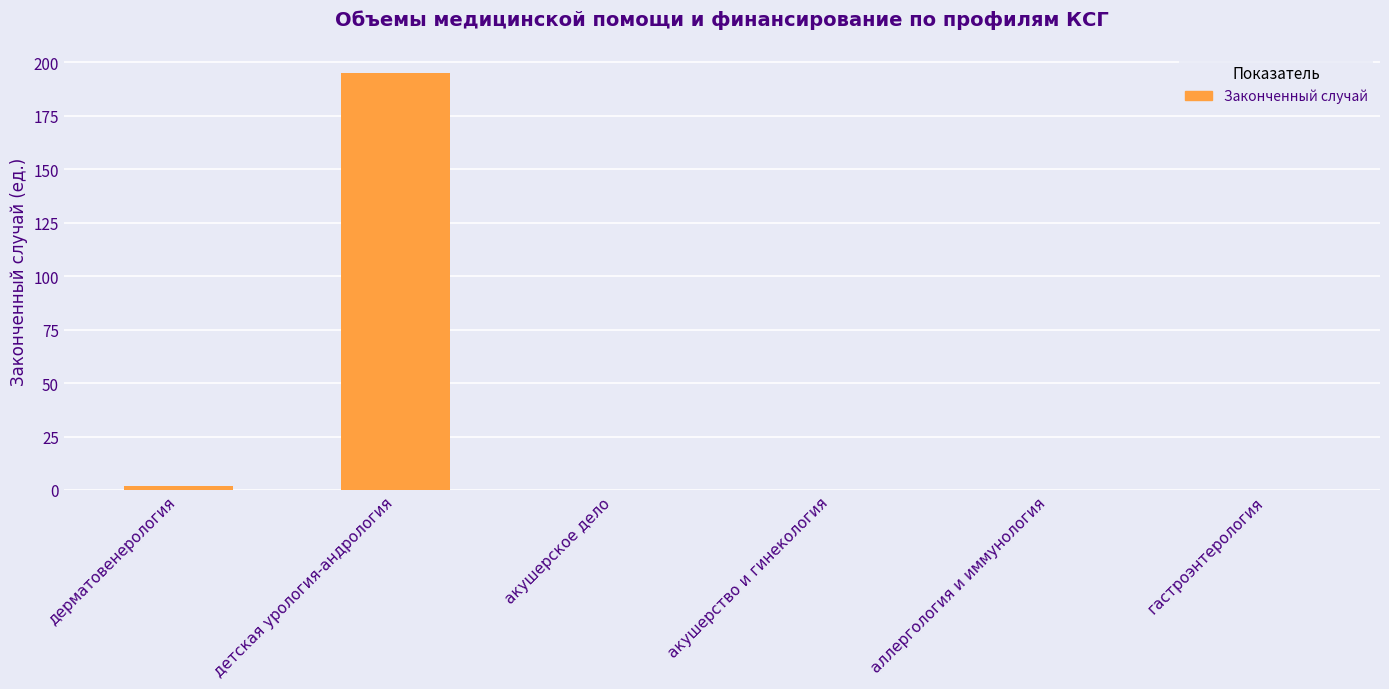

Which label corresponds to the largest value in the chart?

детская урология-андрология